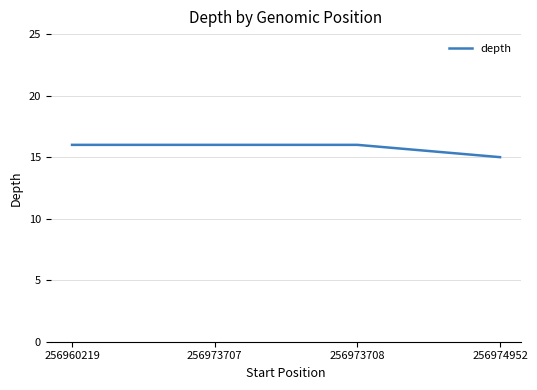

What is the smallest value displayed?

15